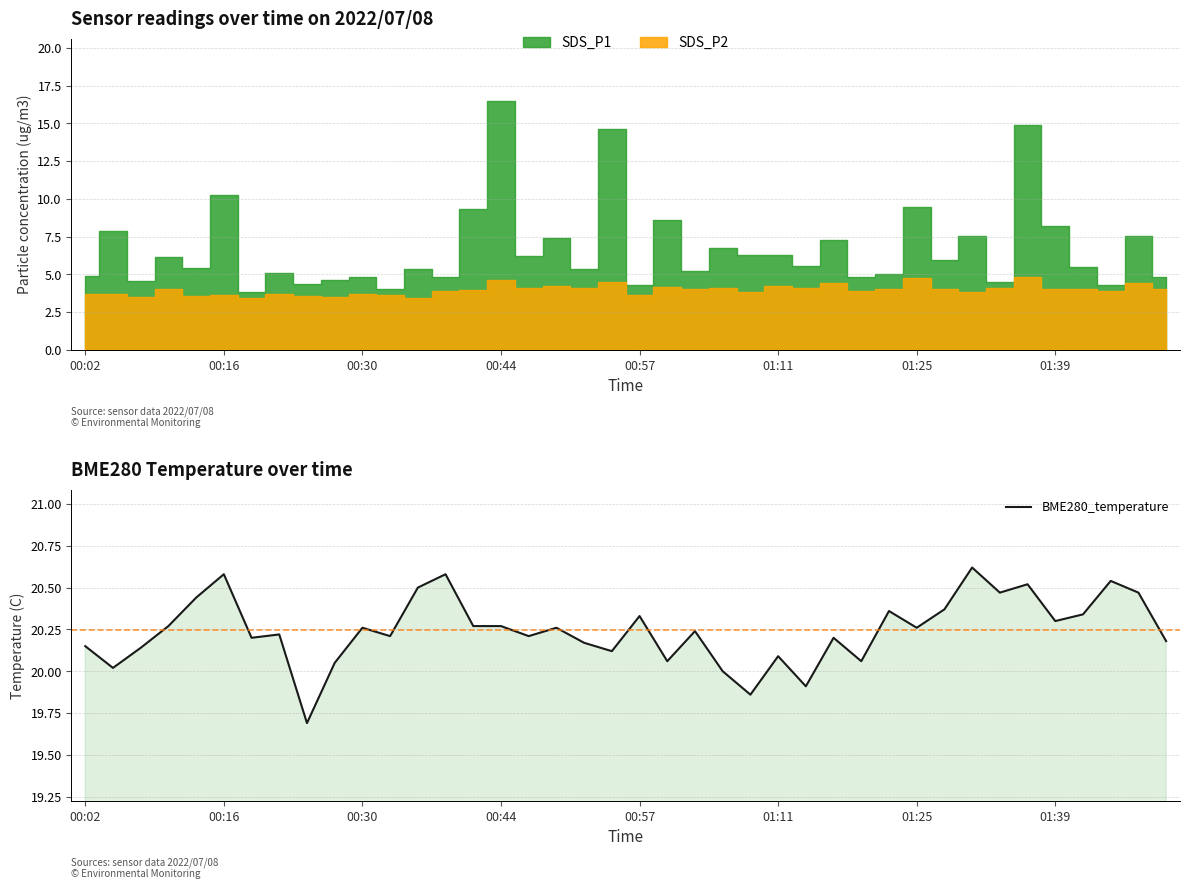

Where is the data nearest to the value 20?

23